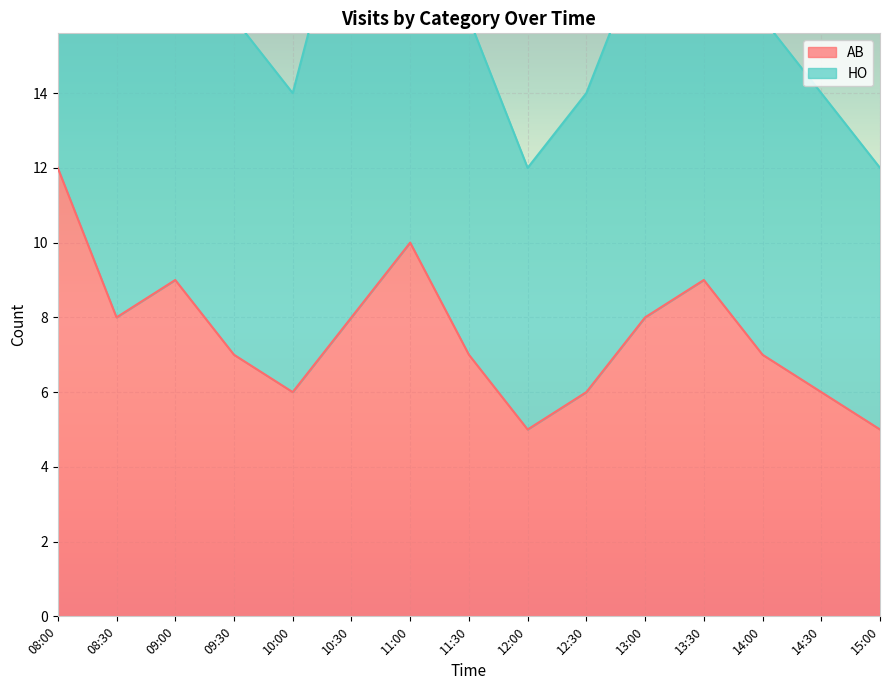

What is the difference between the second highest and second lowest values?

5